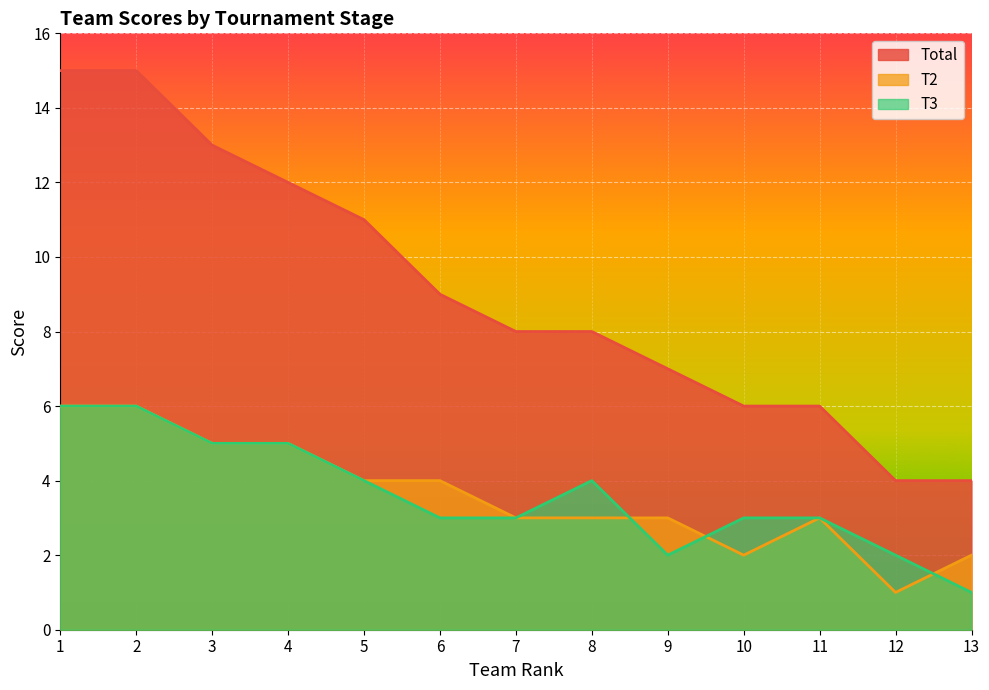

True or false: T3 and T2 cross at least once.

True